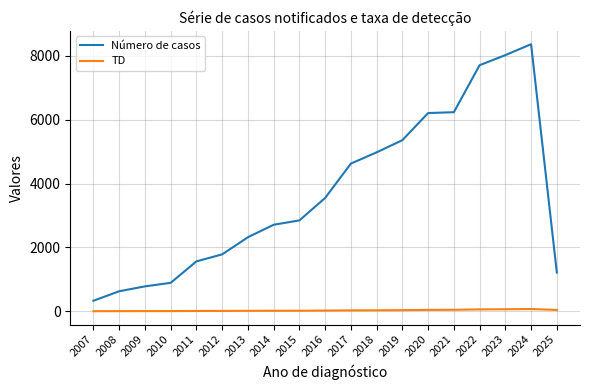

Where is Número de casos nearest to the value 4346?

2017